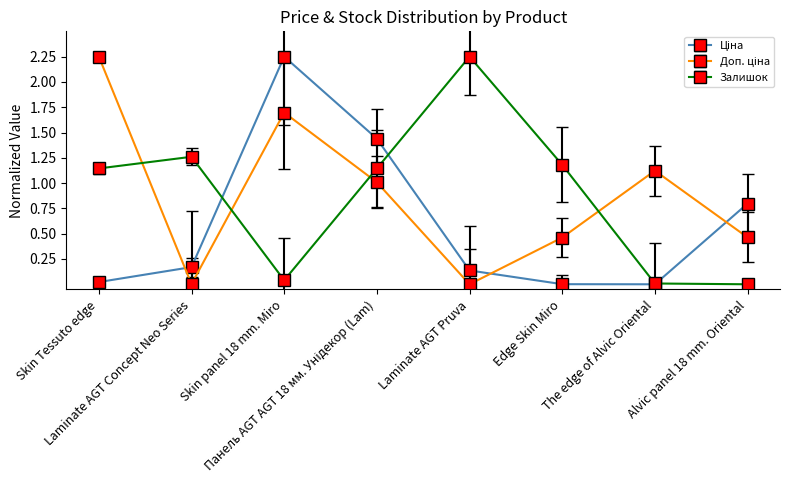

Does the chart have visible grid lines?

No